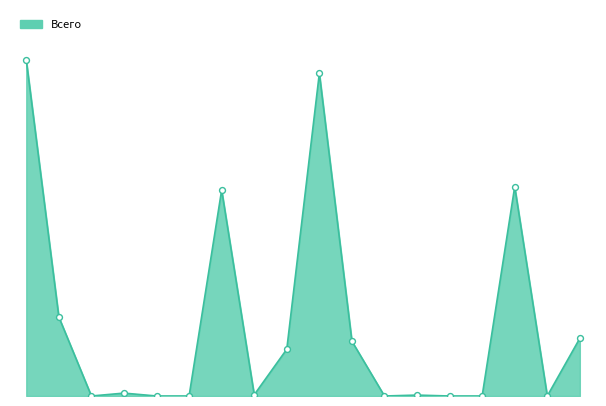

Does the chart have visible grid lines?

No